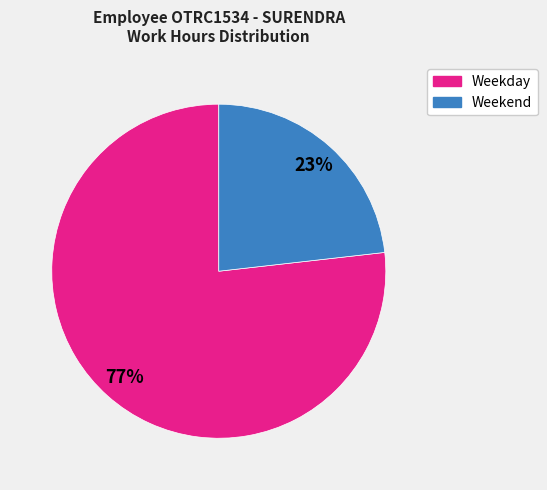

How many slices are in this pie chart?

2